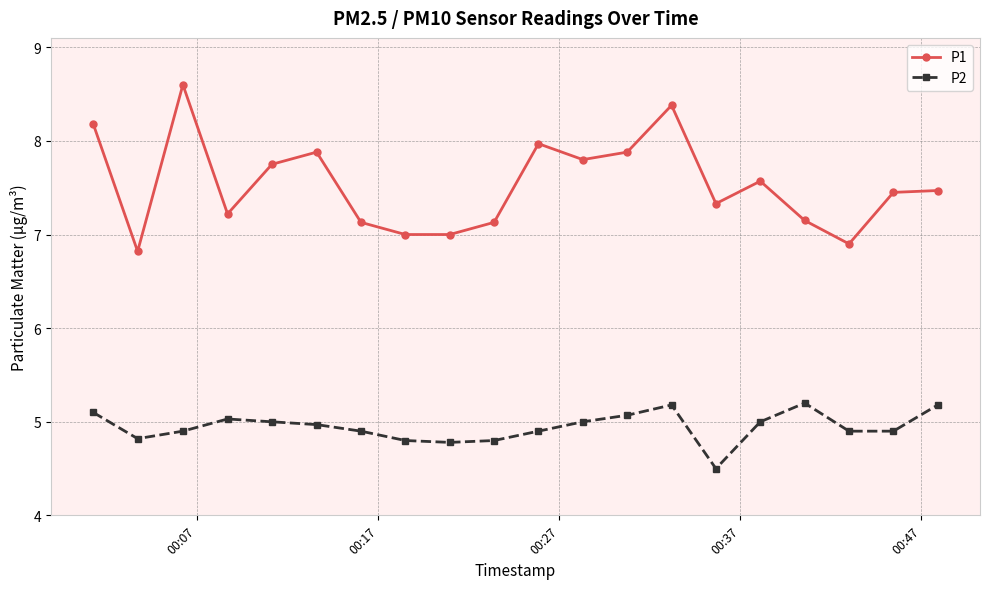

Which series has the largest range (max minus min)?

P1